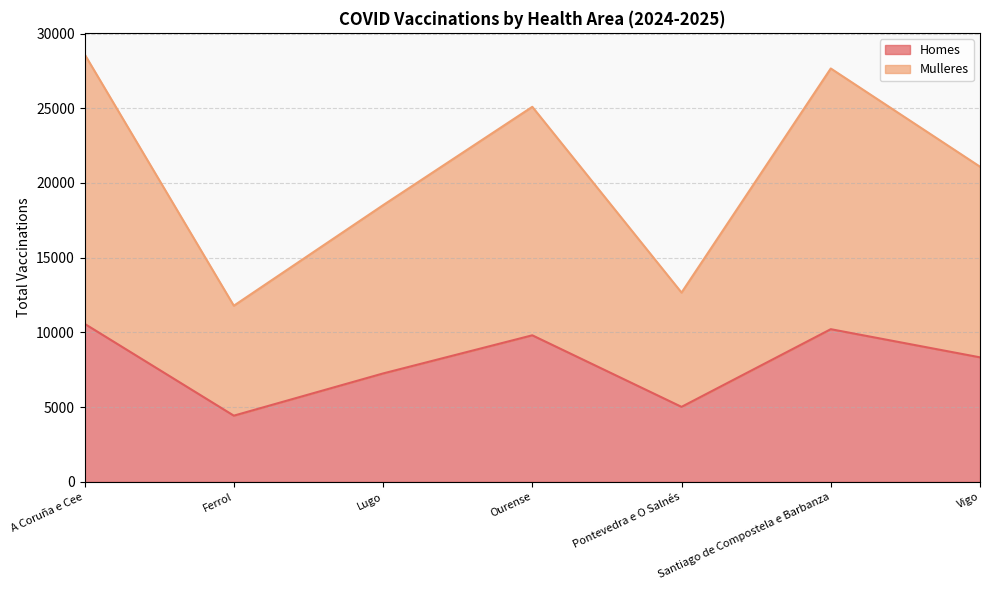

At which category is the sum across all series the highest?

A Coruña e Cee